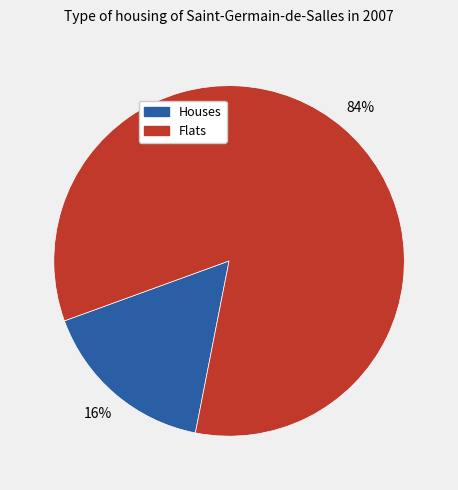

Does any single category account for the majority?

Yes